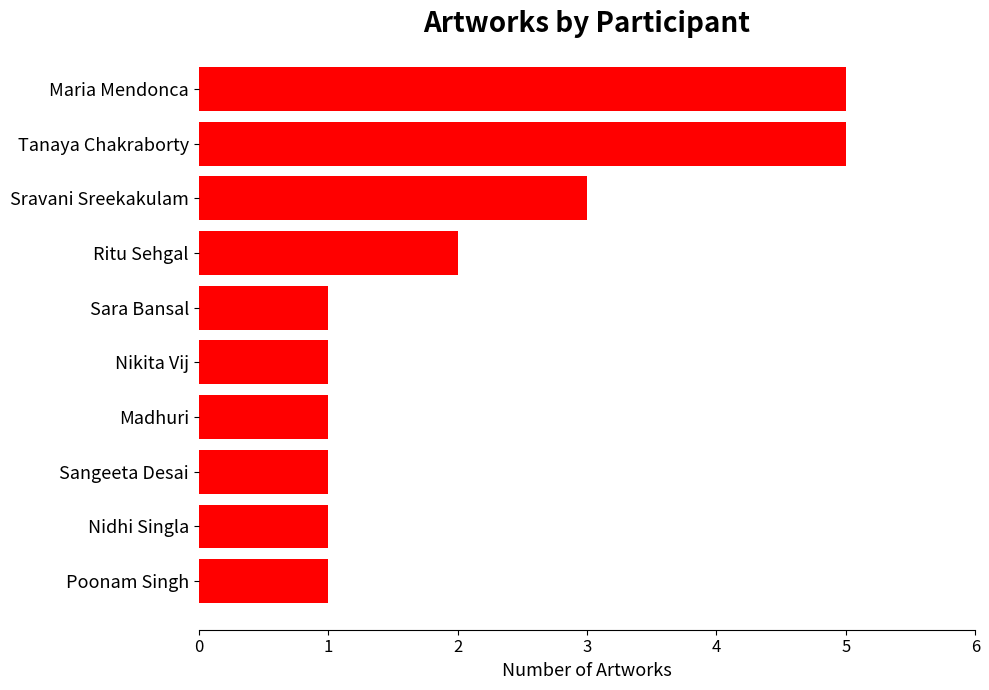

The chart shows a value of 5 at Sravani Sreekakulam. True or false?

False